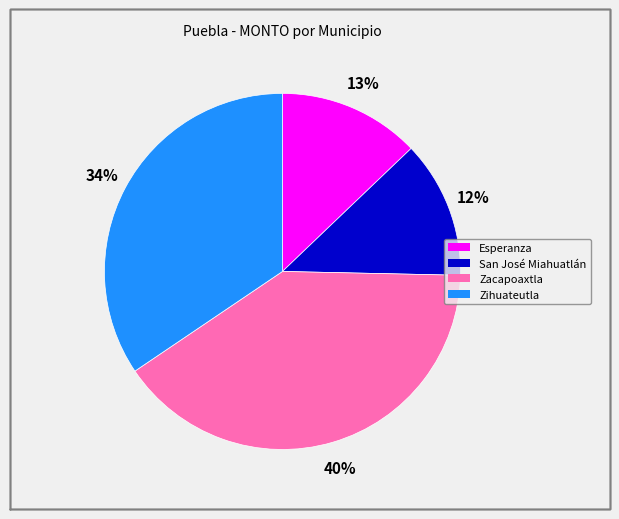

Between San José Miahuatlán and Zacapoaxtla, which is larger?

Zacapoaxtla